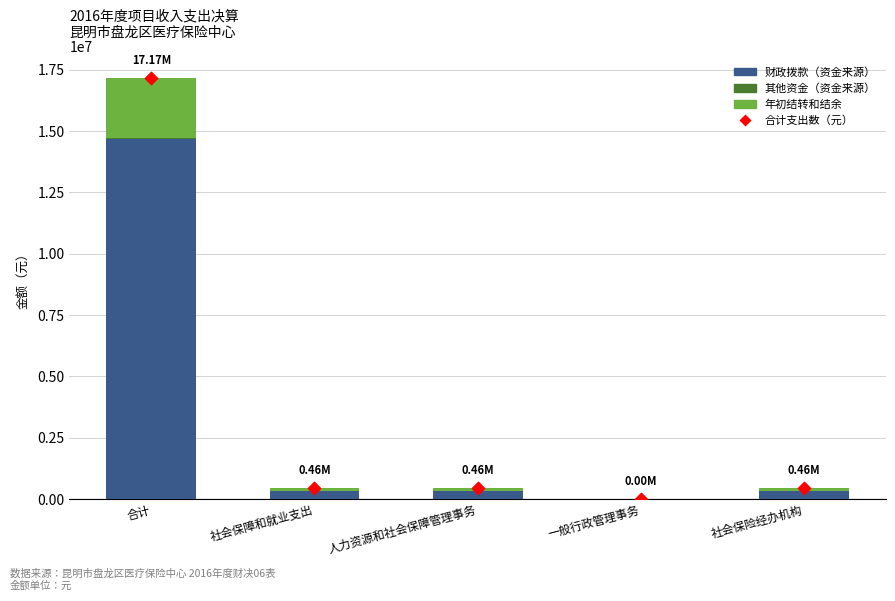

Which series has the largest total across all categories?

合计支出数（元）